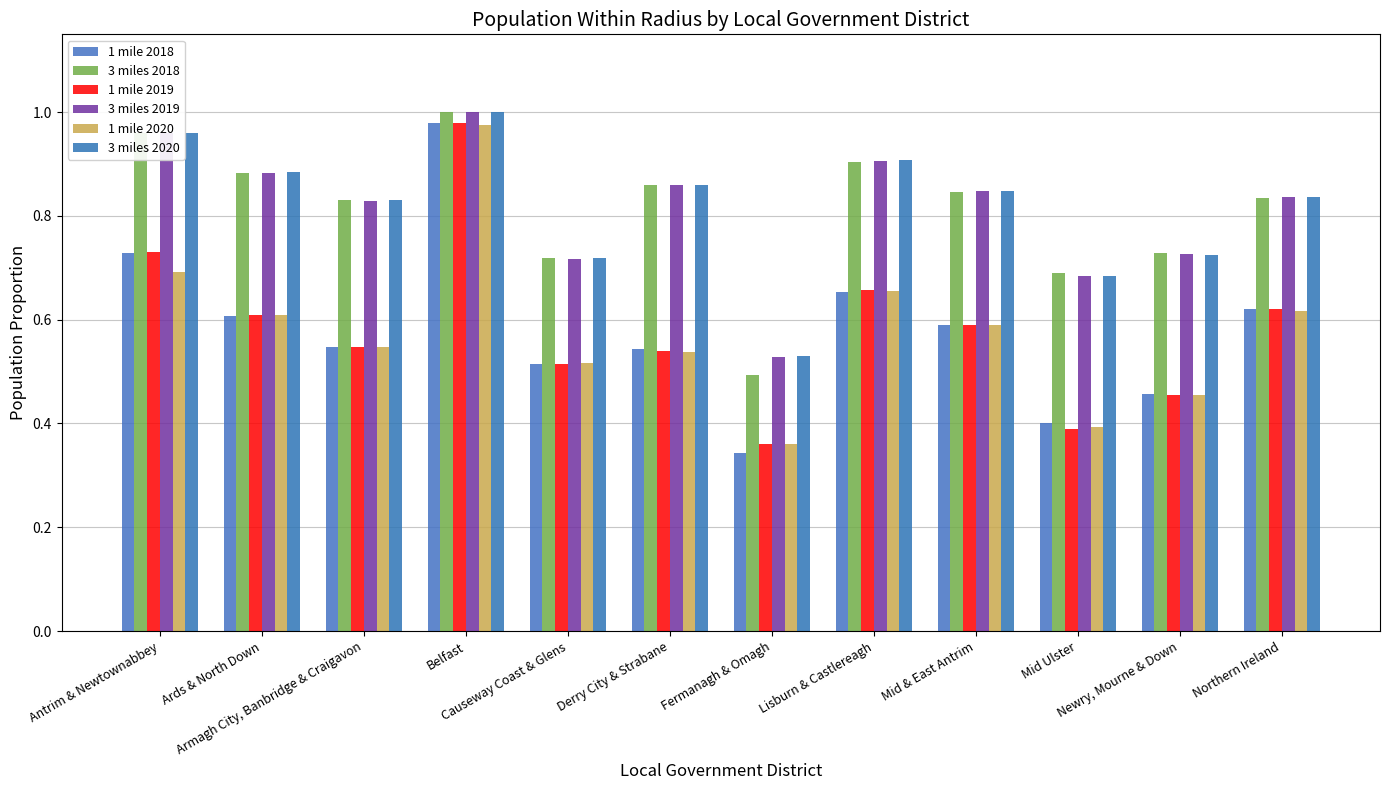

Which category has the lowest value across all series?

Fermanagh & Omagh